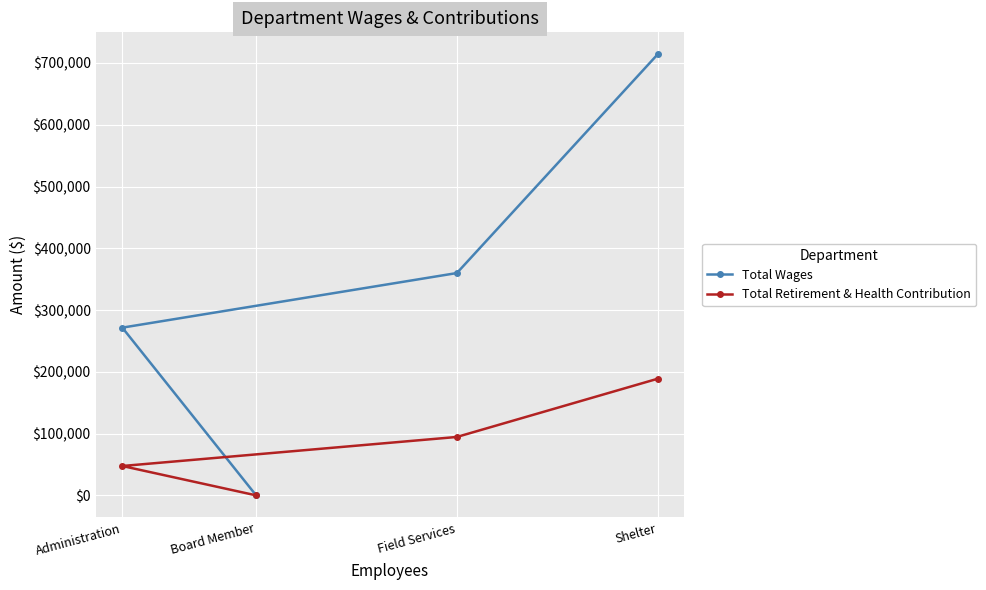

Where does the Total Wages series first go above 359941?

Shelter